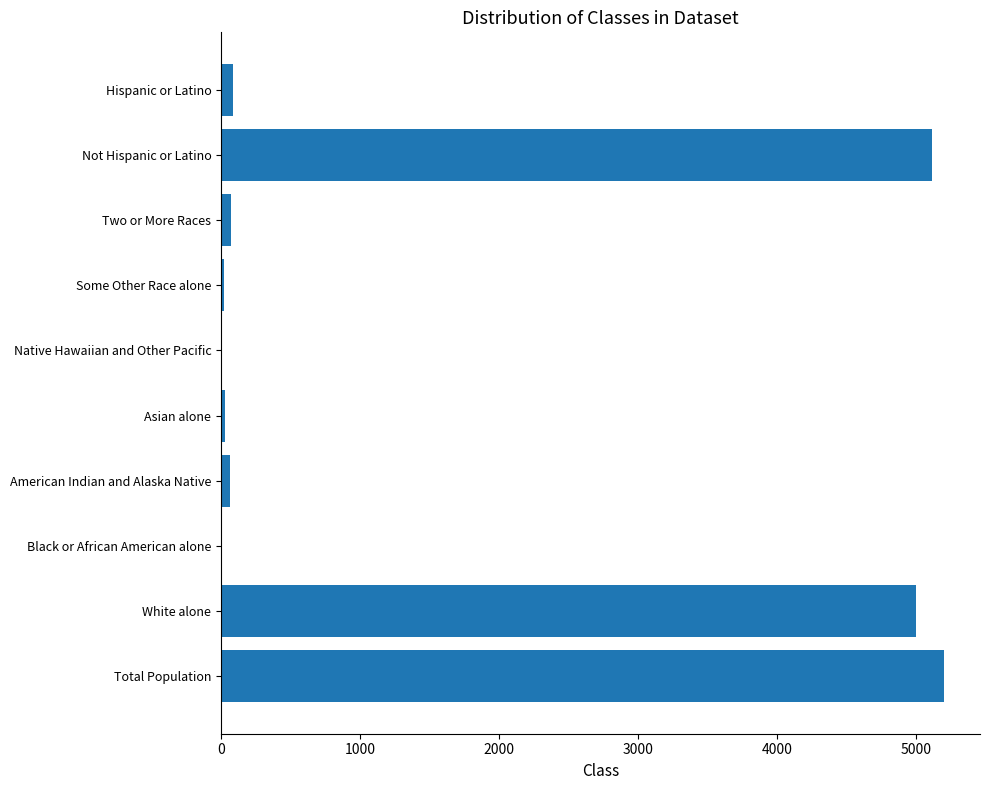

What is the sum of all values?

15600